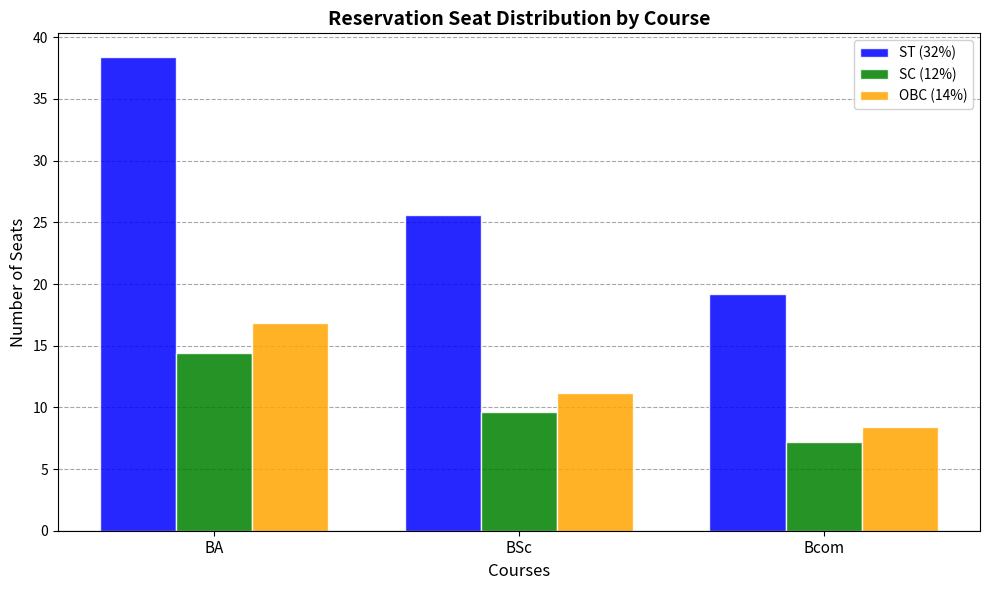

How many bars are there in each group?

3